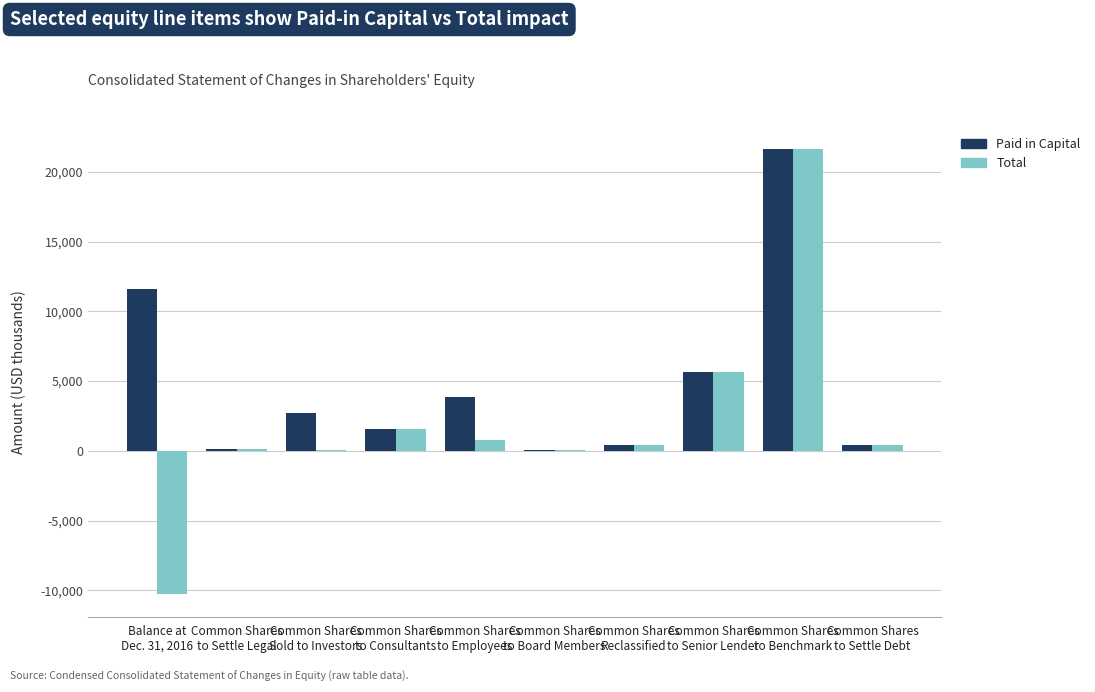

Are the bars grouped side by side (vs. stacked)?

Yes